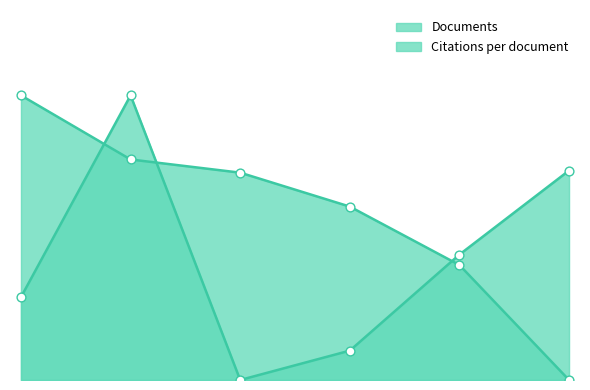

What is the total value across all series at India?

229.1